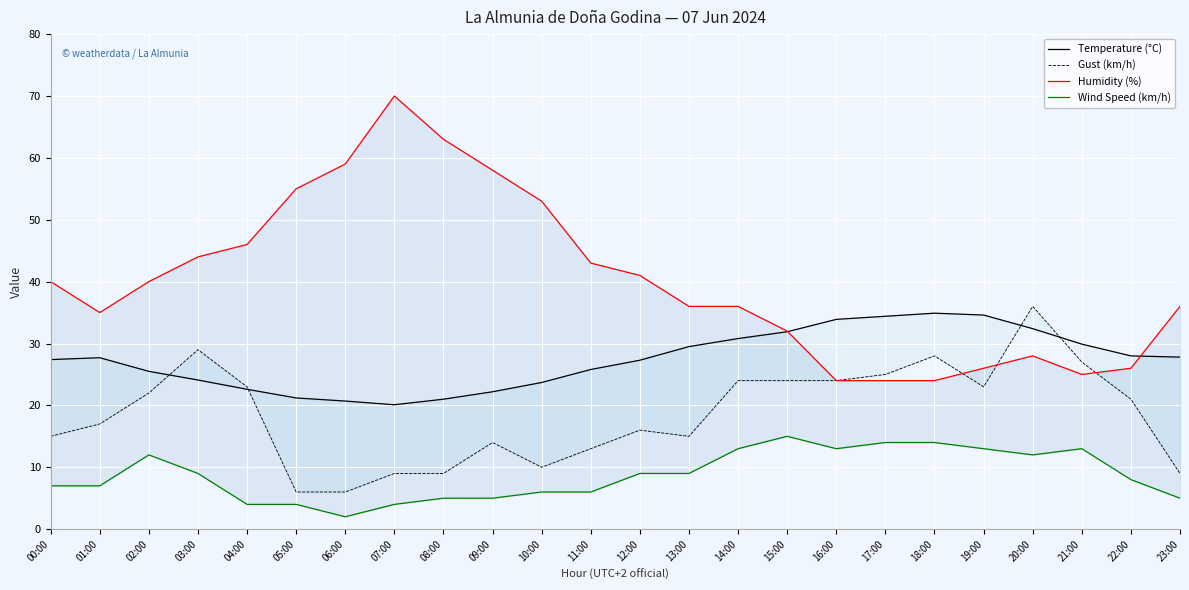

What is the total value across all series at 10:00?

92.7